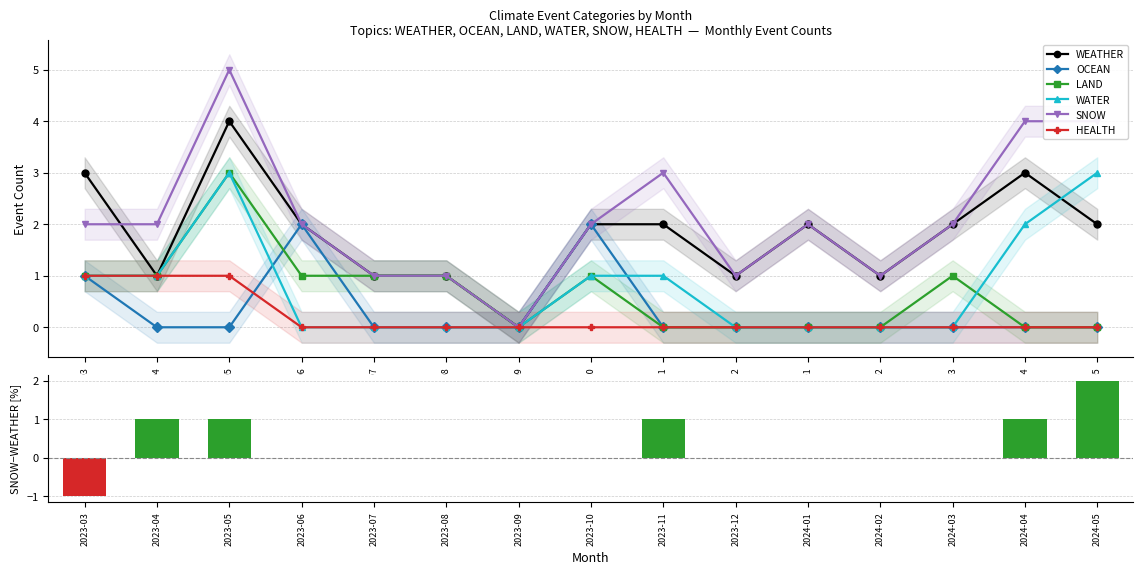

What is the label of the 5th bar from the left?

2023-07